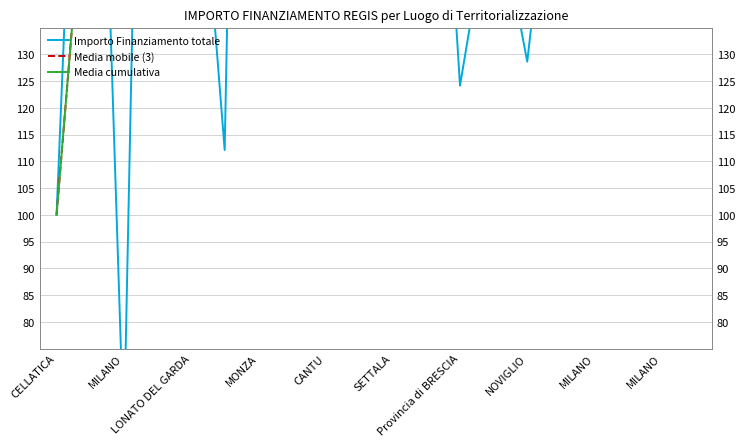

How many times do Media cumulativa and Media mobile (3) cross each other?

5